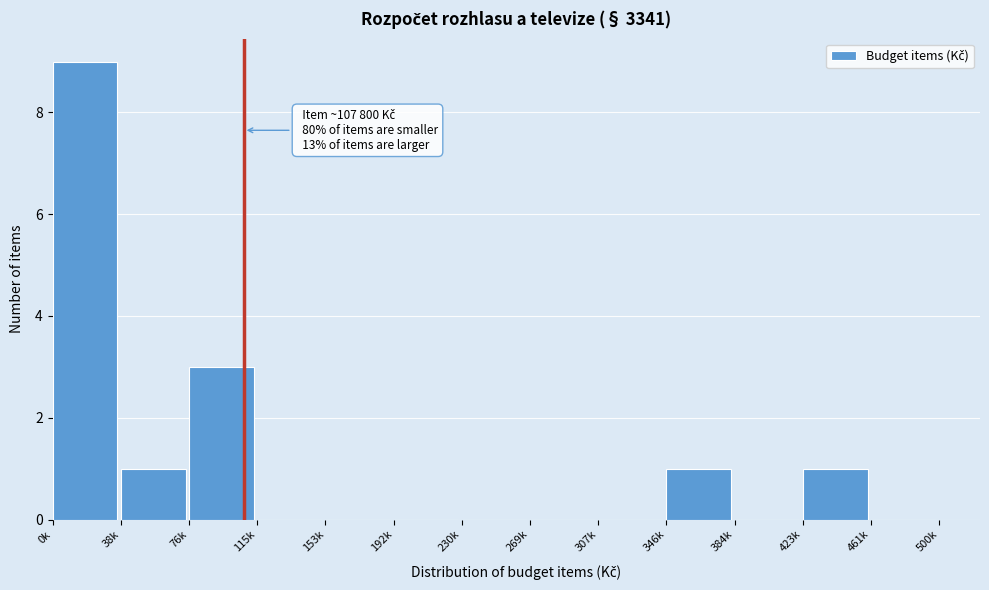

Reading left to right, transcribe all the data shown in this chart.

0k=9	38k=1	76k=3	115k=0	153k=0	192k=0	230k=0	269k=0	307k=0	346k=1	384k=0	423k=1	461k=0